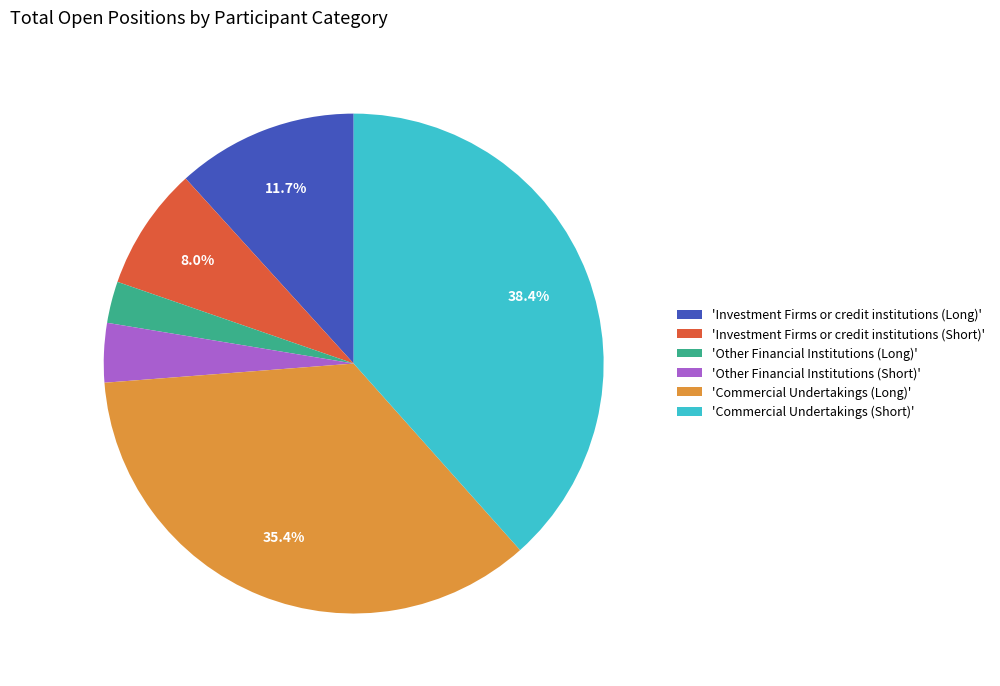

Between 'Other Financial Institutions (Short)' and 'Commercial Undertakings (Short)', which is larger?

'Commercial Undertakings (Short)'